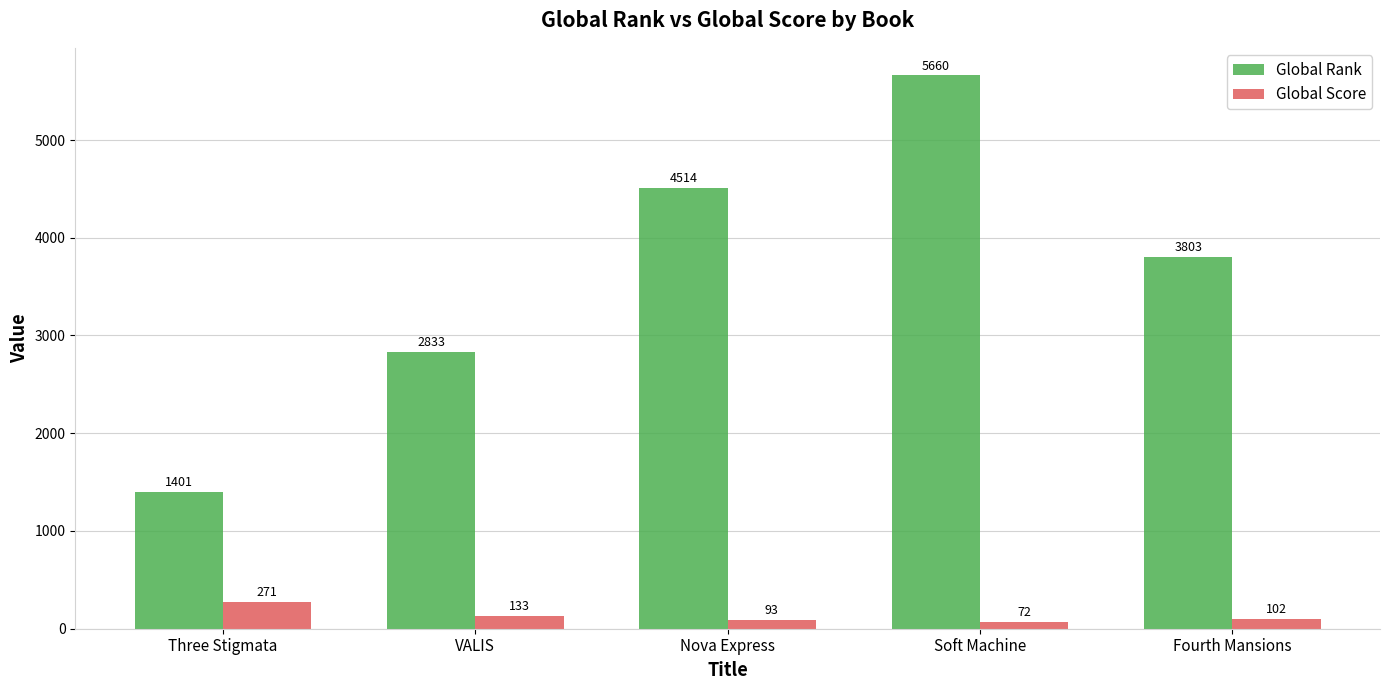

Are the bars grouped side by side (vs. stacked)?

Yes